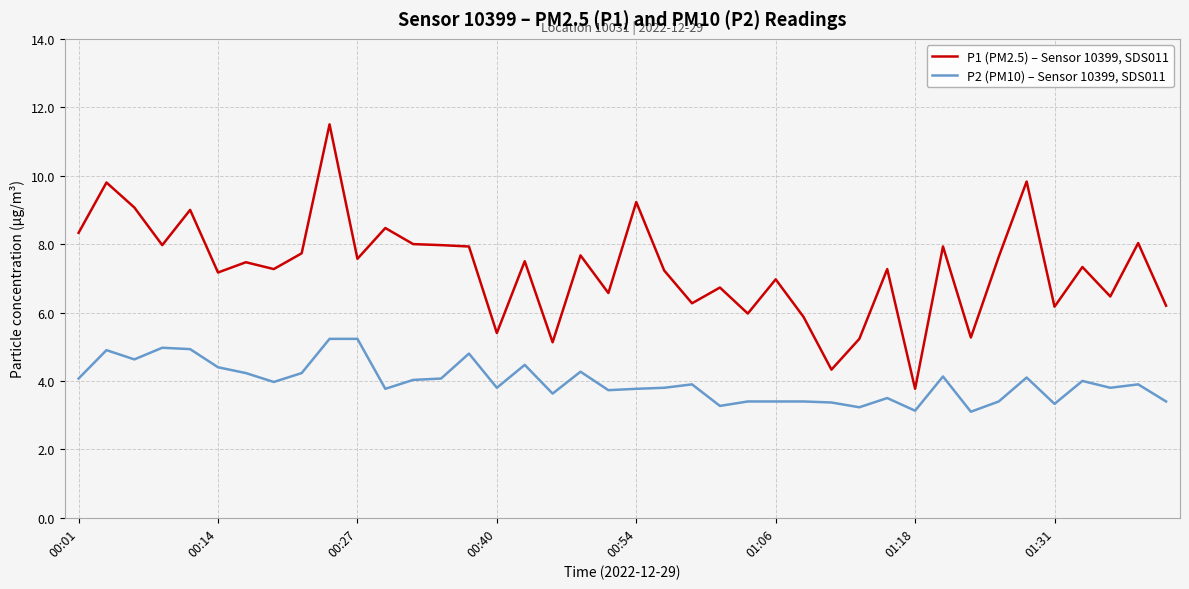

What is the difference between the maximum and minimum values in the P2 (PM10) – Sensor 10399, SDS011 series?

2.1